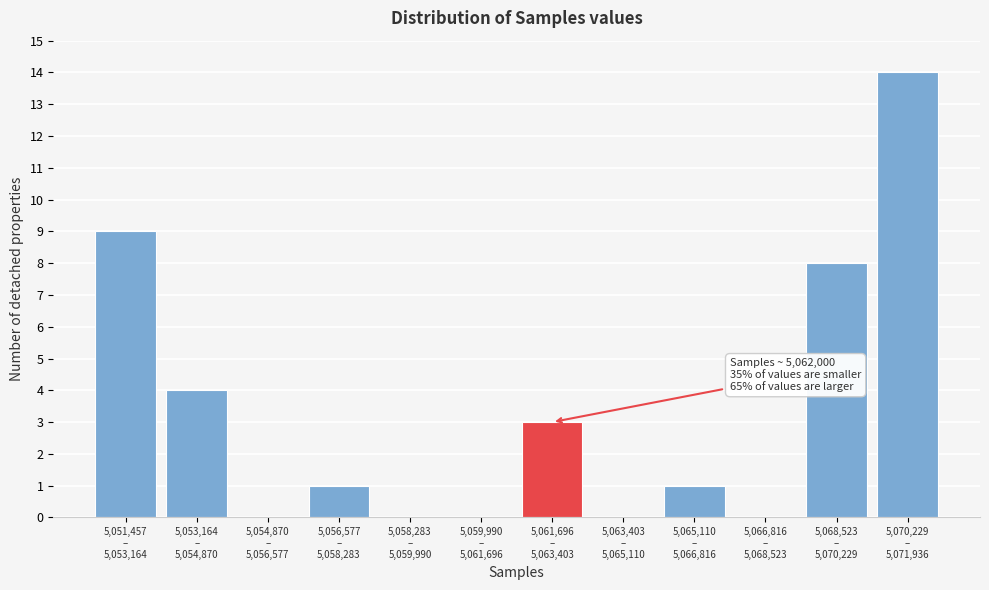

What is the sum of all values?

40